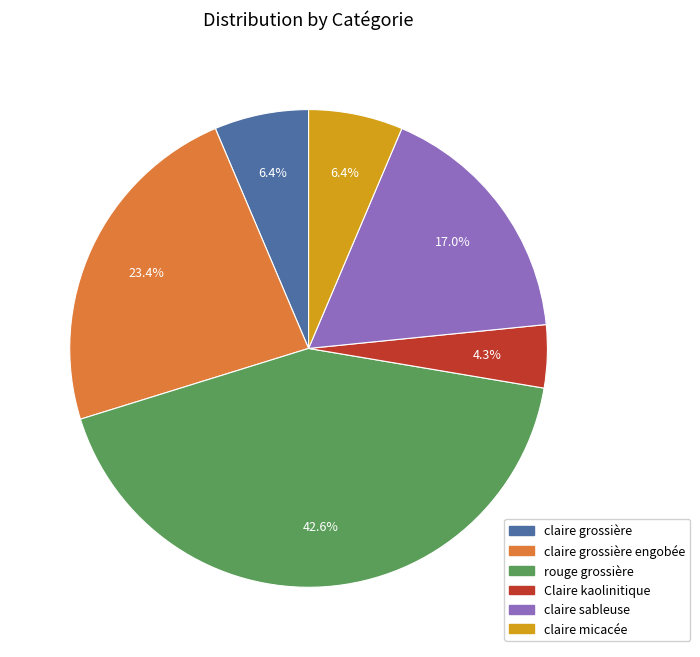

Which has a higher value, claire micacée or claire grossière engobée?

claire grossière engobée